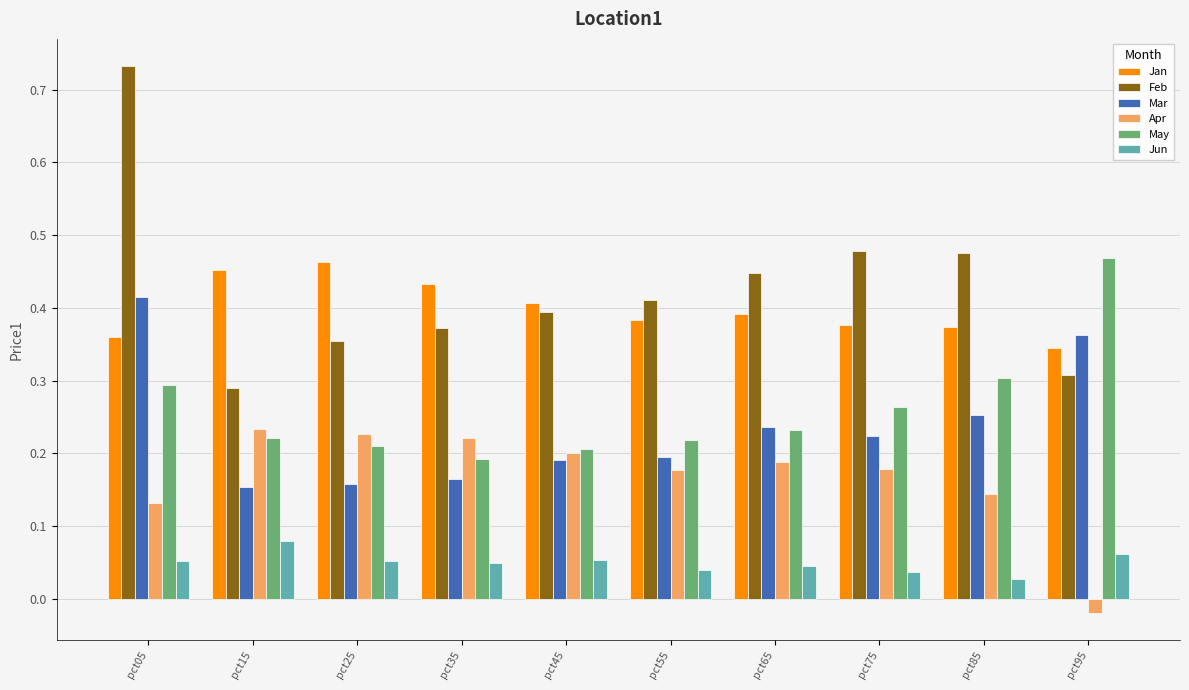

At how many categories does at least one series exceed 0?

10